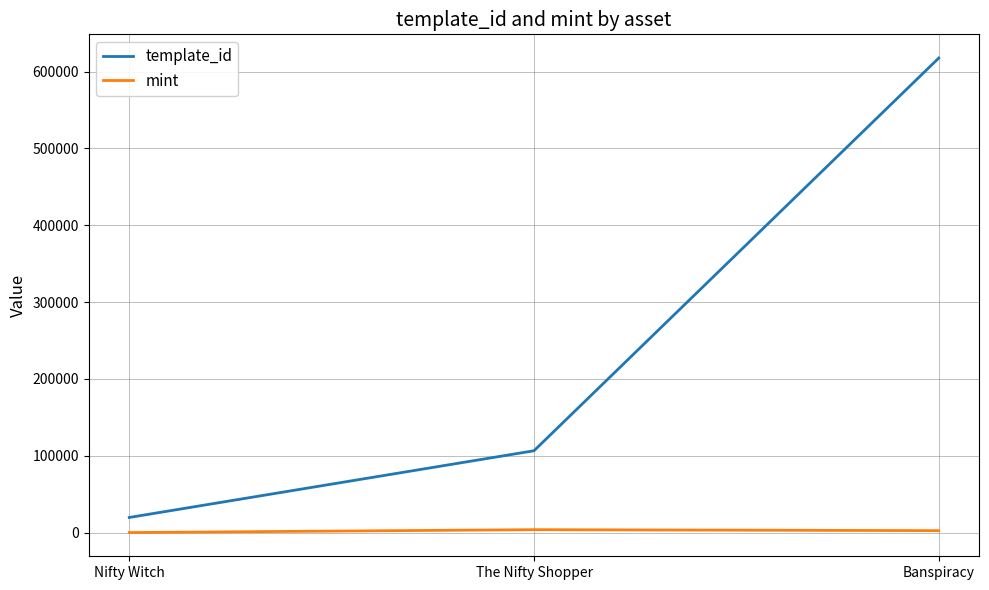

What position from the right is The Nifty Shopper?

2